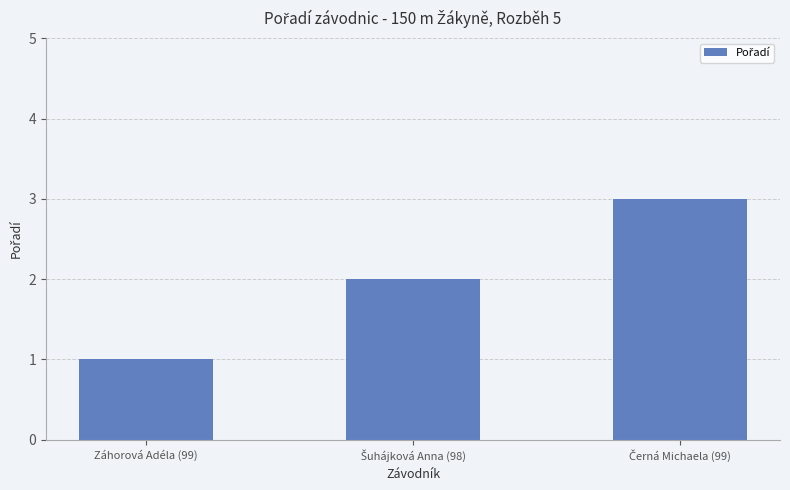

What is the sum of all values?

6